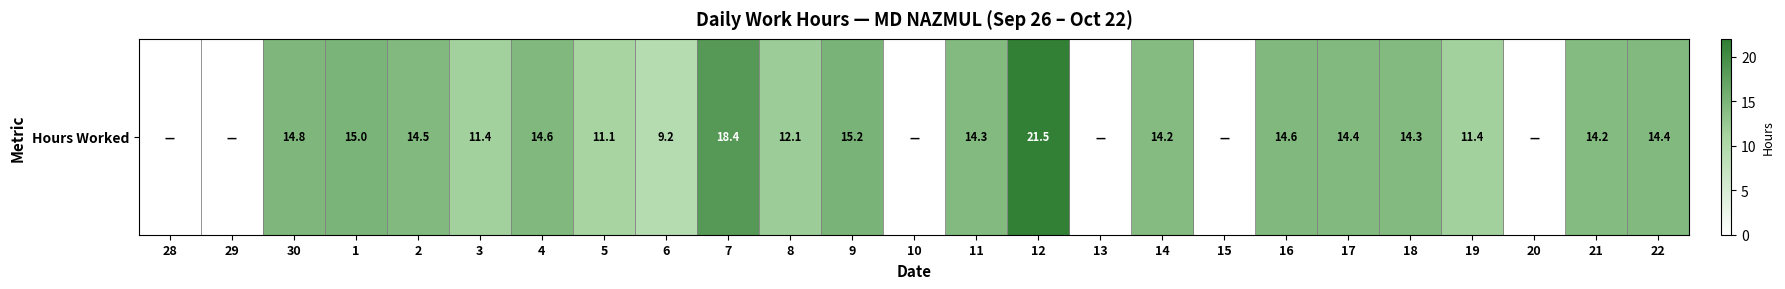

How many values exceed 14?

14